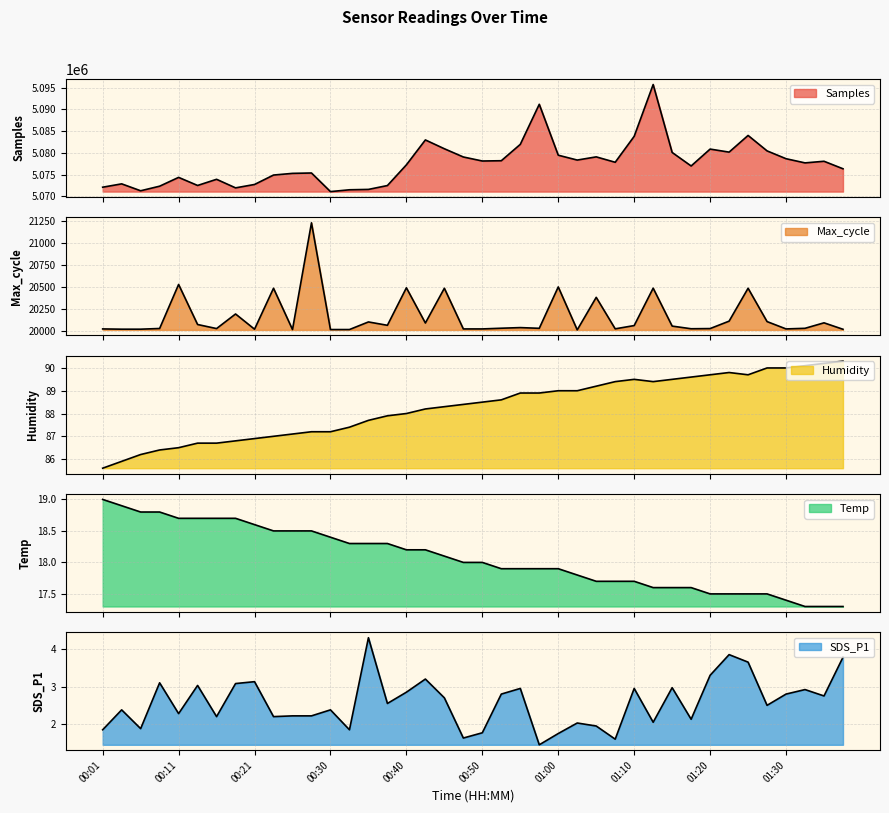

How many values in the Humidity series are below 88?

16